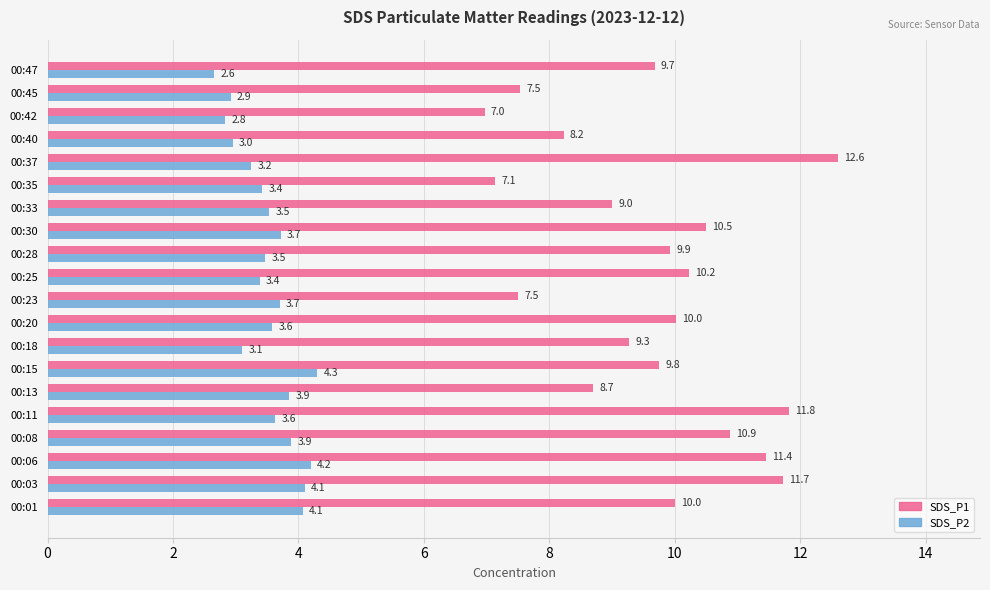

Rank the series by their maximum value, from highest to lowest.

SDS_P1, SDS_P2